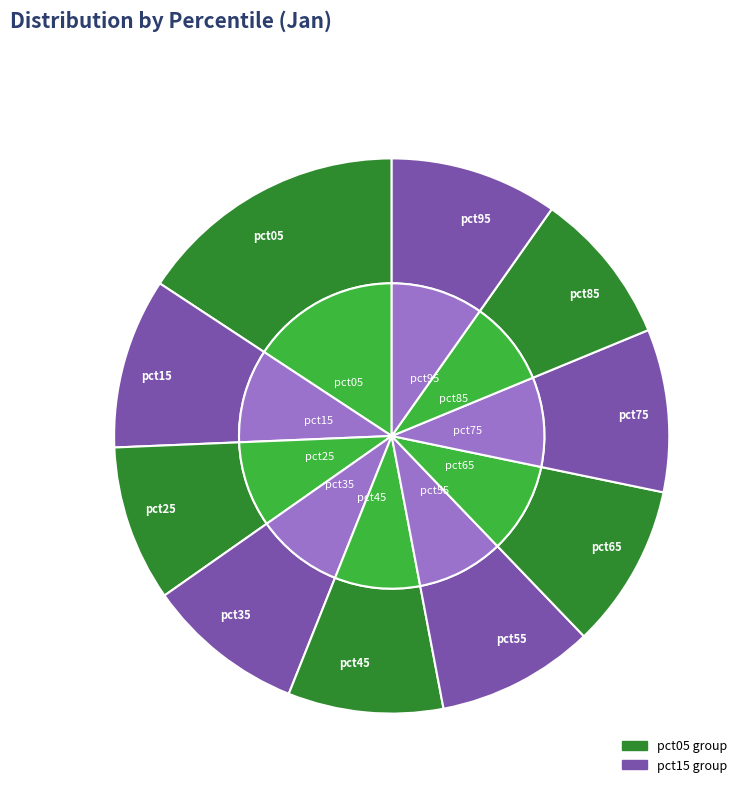

Is it true that pct05 is 23% of the pie?

False